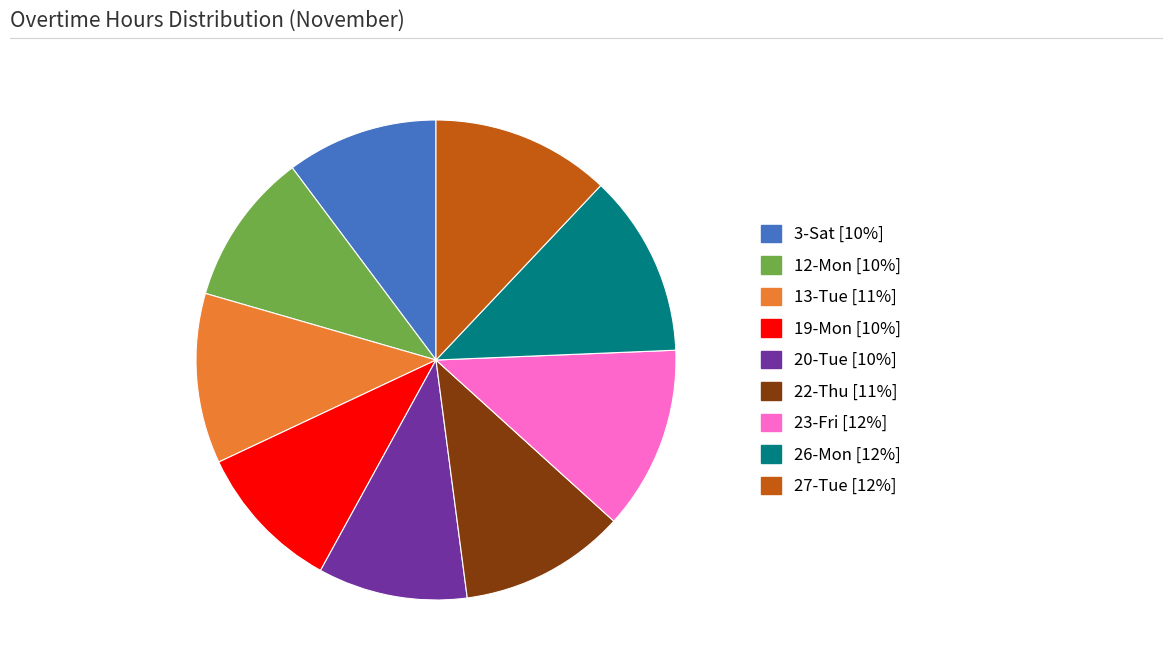

Is it true that 27-Tue is 12% of the pie?

True